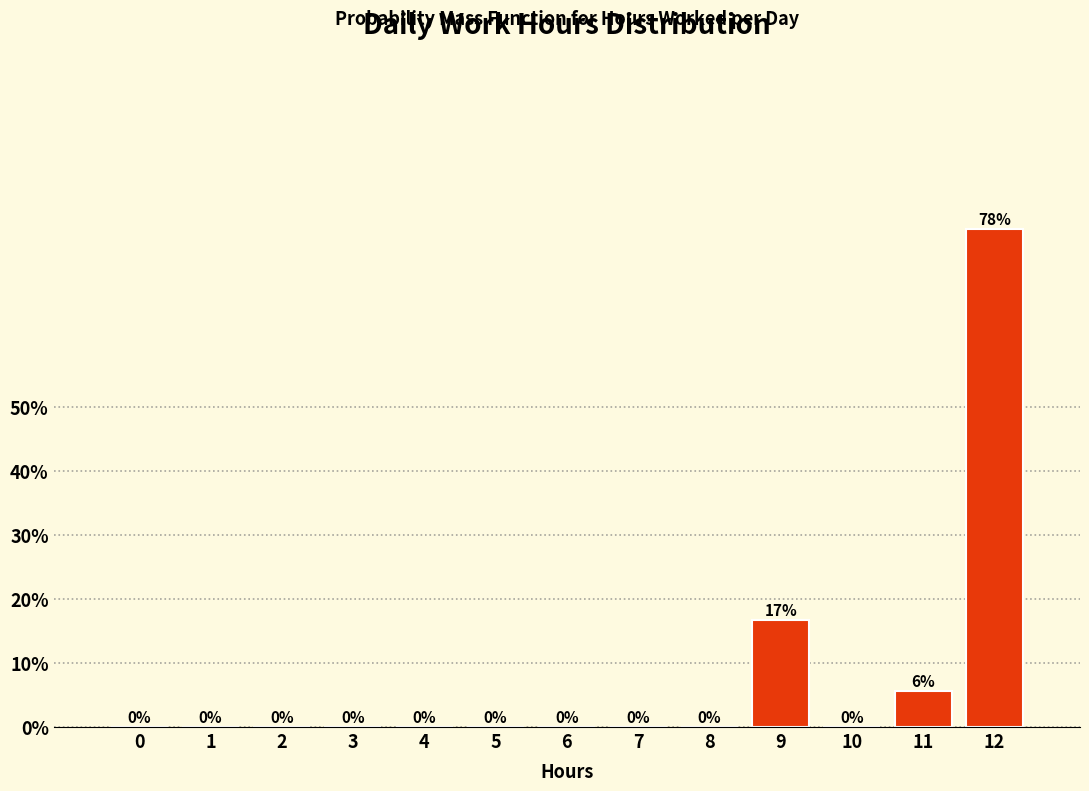

Is it true that the value at 12 is 77.8?

True